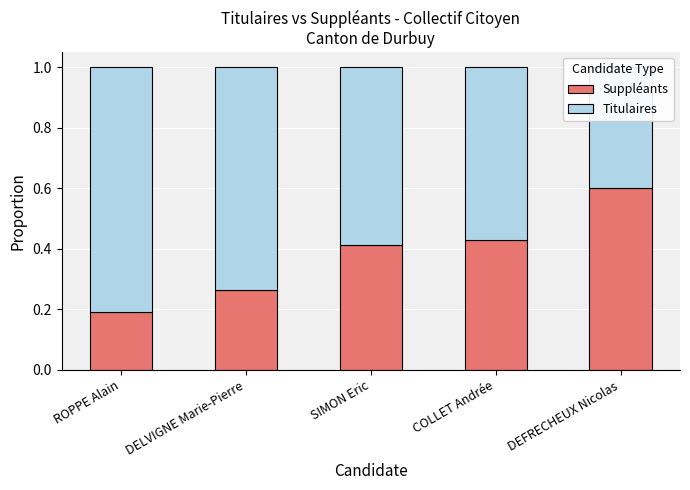

What is the label of the 3rd bar from the left?

SIMON Eric